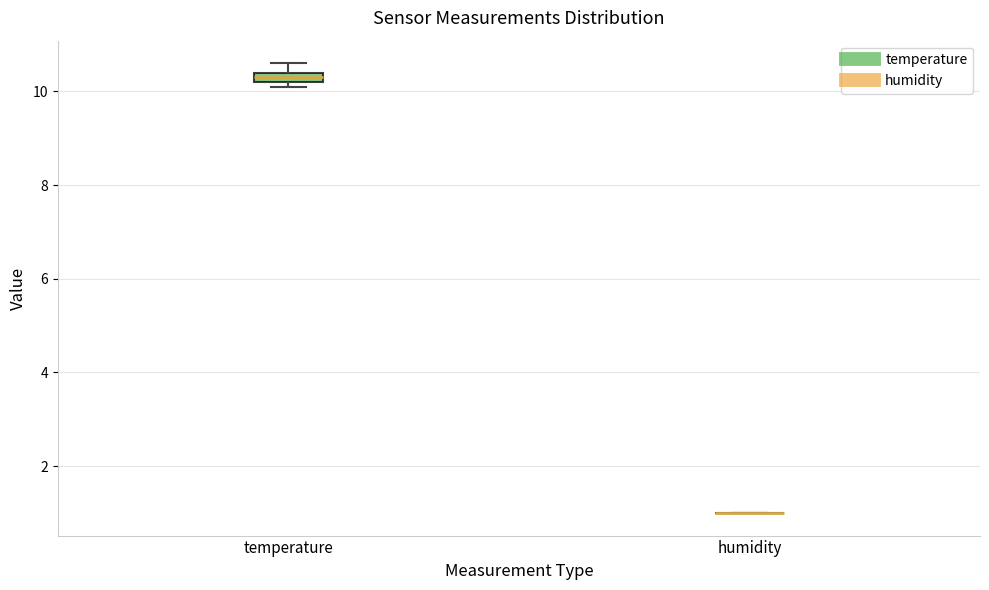

Where is the upper edge of the box for temperature on the y-axis? The values are not printed on the chart, so give them approximately, as read against the axis.

10.4